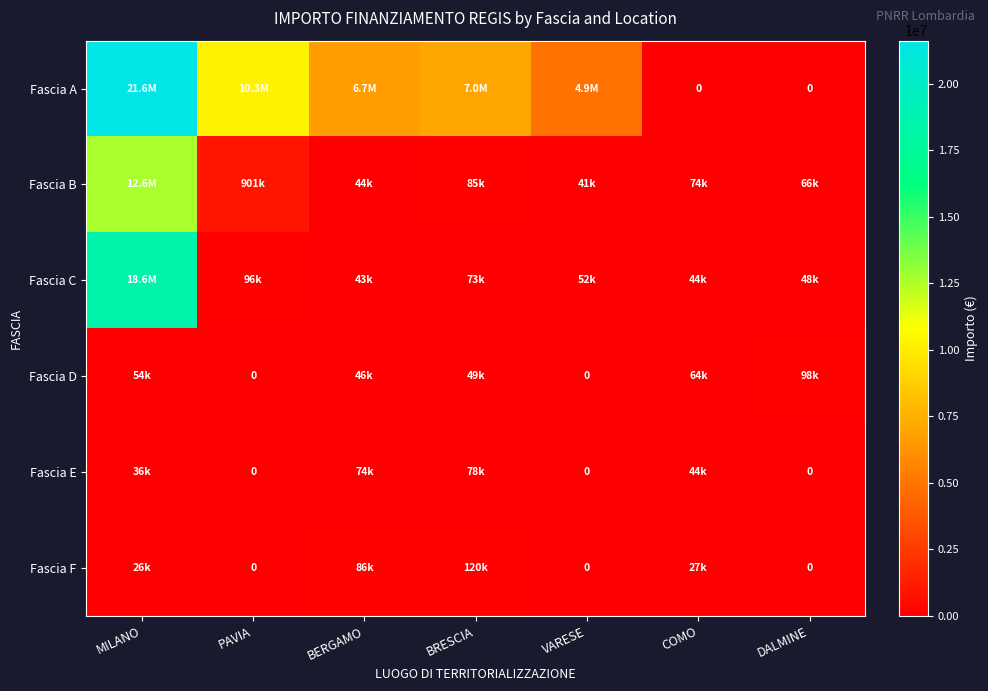

Rank the series by their maximum value, from highest to lowest.

Fascia A, Fascia C, Fascia B, Fascia F, Fascia D, Fascia E